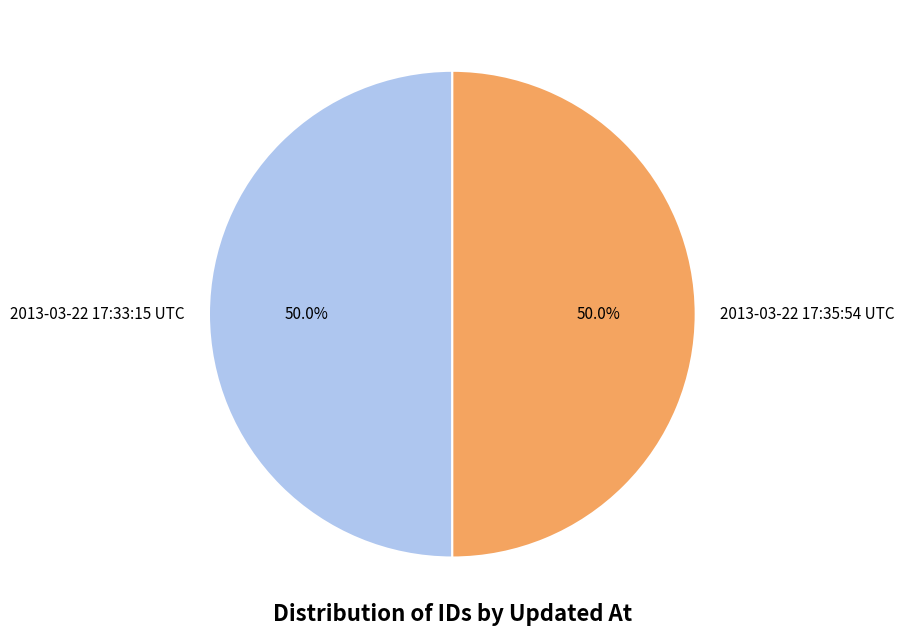

True or false: 2013-03-22 17:35:54 UTC accounts for 50% of the total.

True